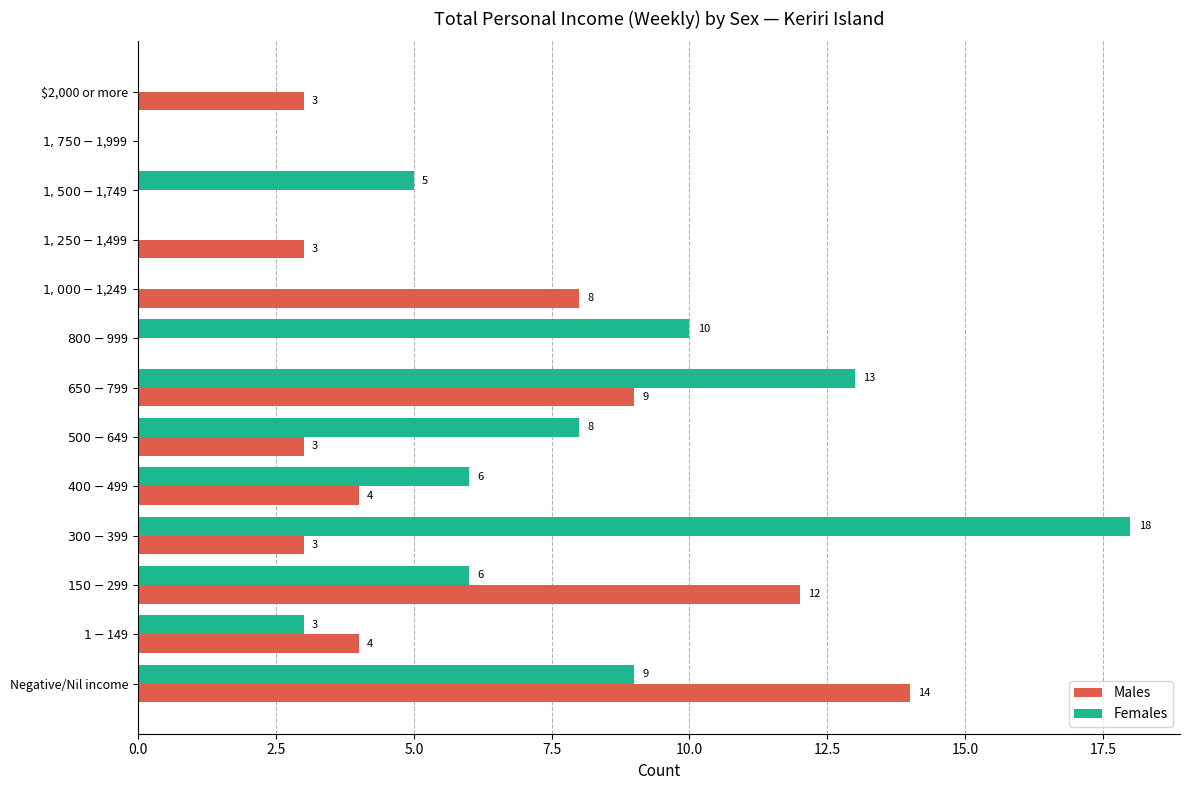

Which series has the largest total across all categories?

Females